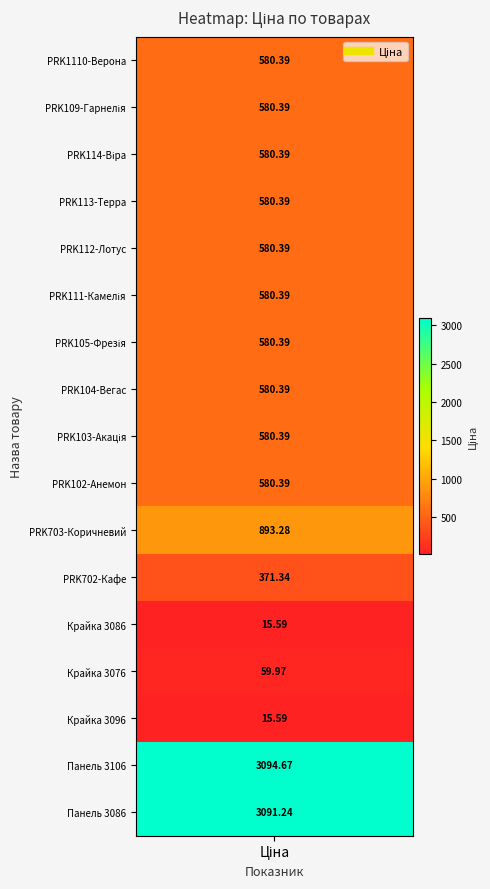

What is the difference between the maximum and minimum values?

3079.1